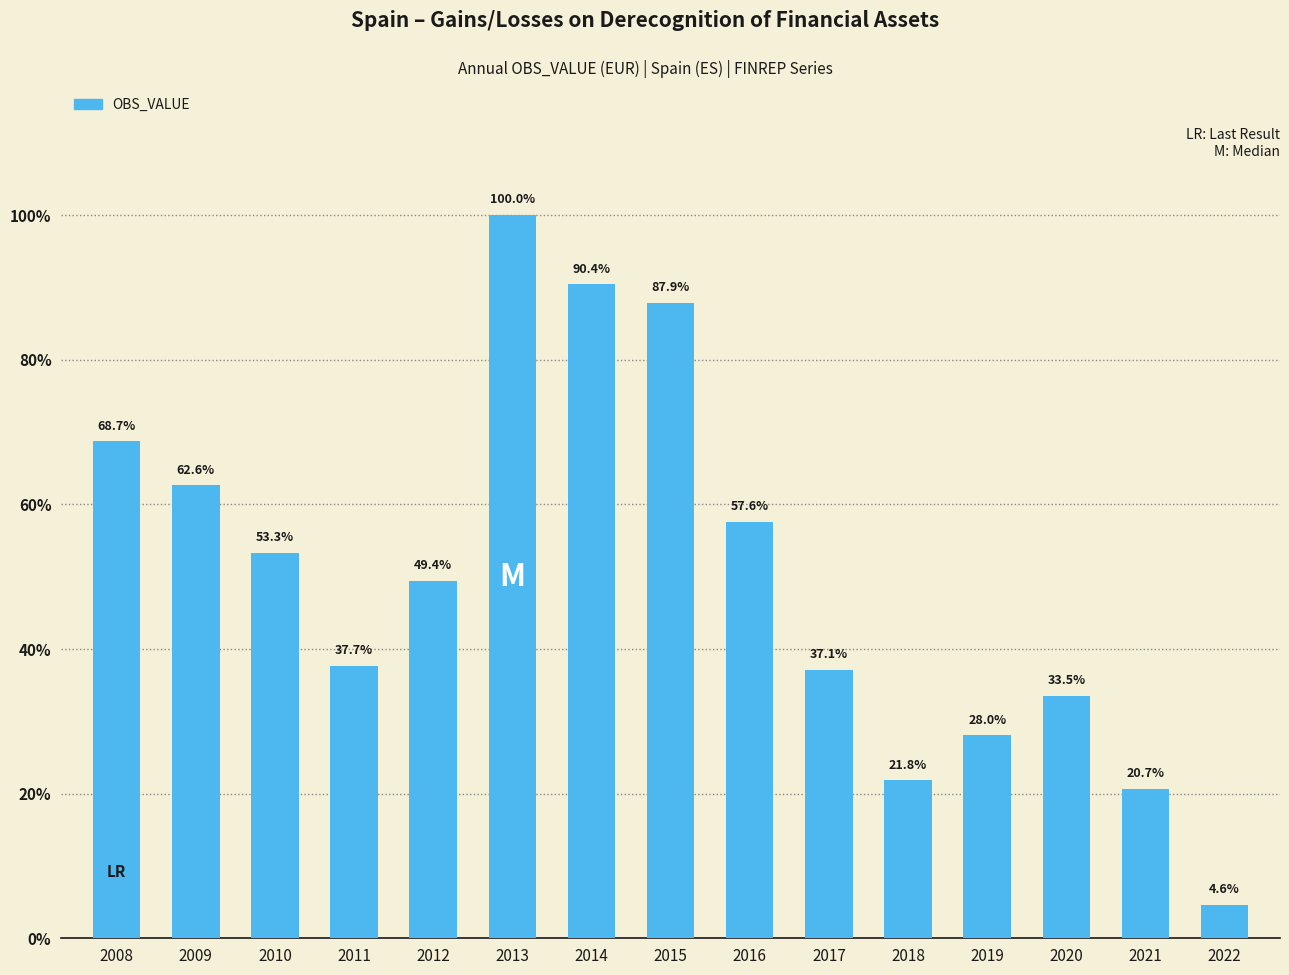

Rank the categories by value from highest to lowest.

2013, 2014, 2015, 2008, 2009, 2016, 2010, 2012, 2011, 2017, 2020, 2019, 2018, 2021, 2022